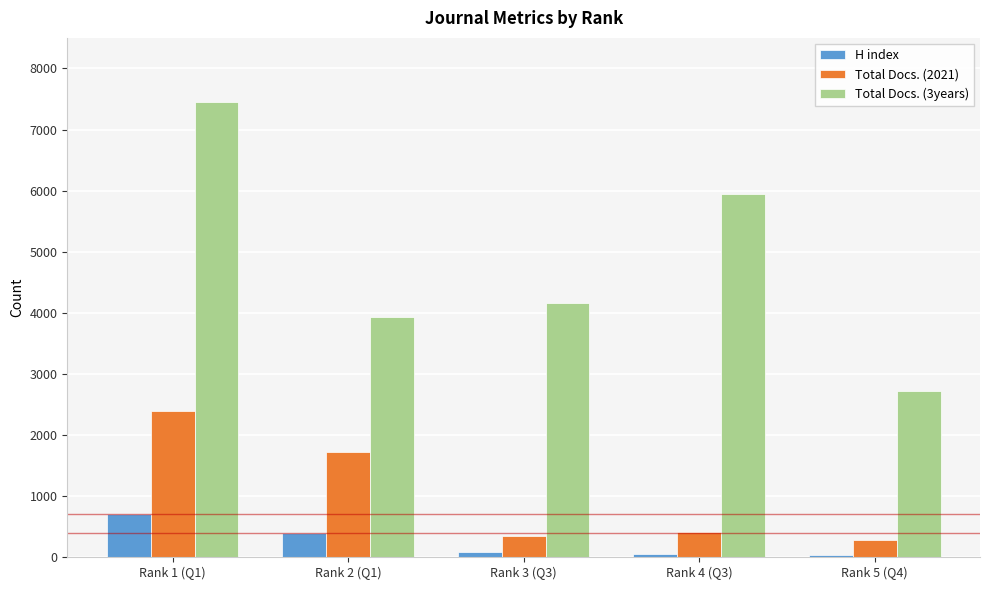

Which series changed the most between Rank 3 (Q3) and Rank 4 (Q3)?

Total Docs. (3years)